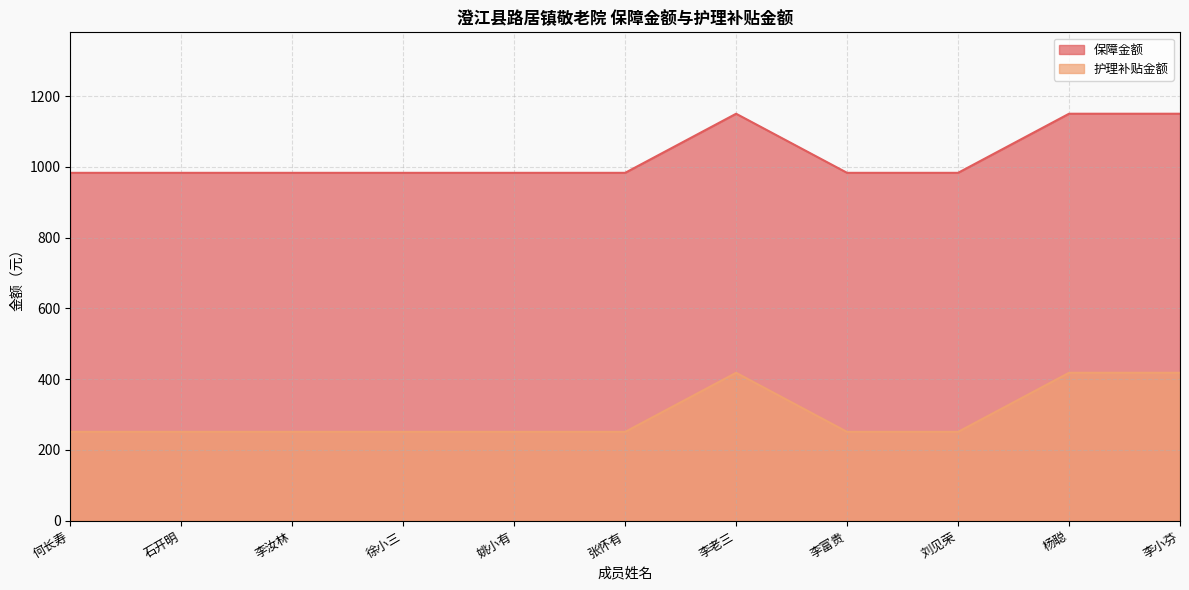

What is the difference between the highest and lowest values at 姚小有?

732